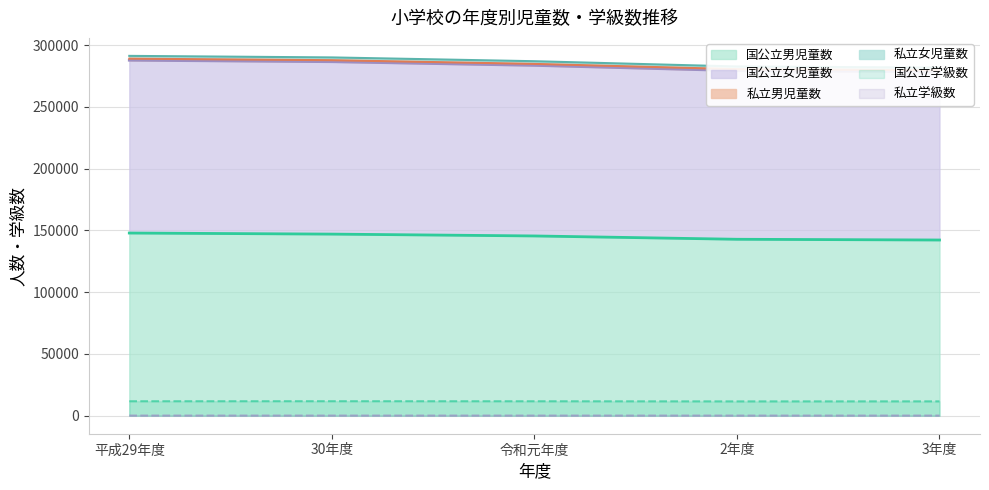

True or false: 国公立男児童数 and 国公立学級数 intersect in this chart.

False